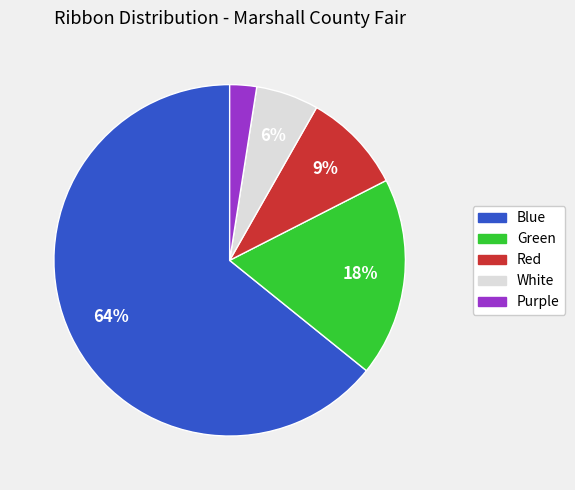

To the nearest percent, what is the average slice percentage?

20%